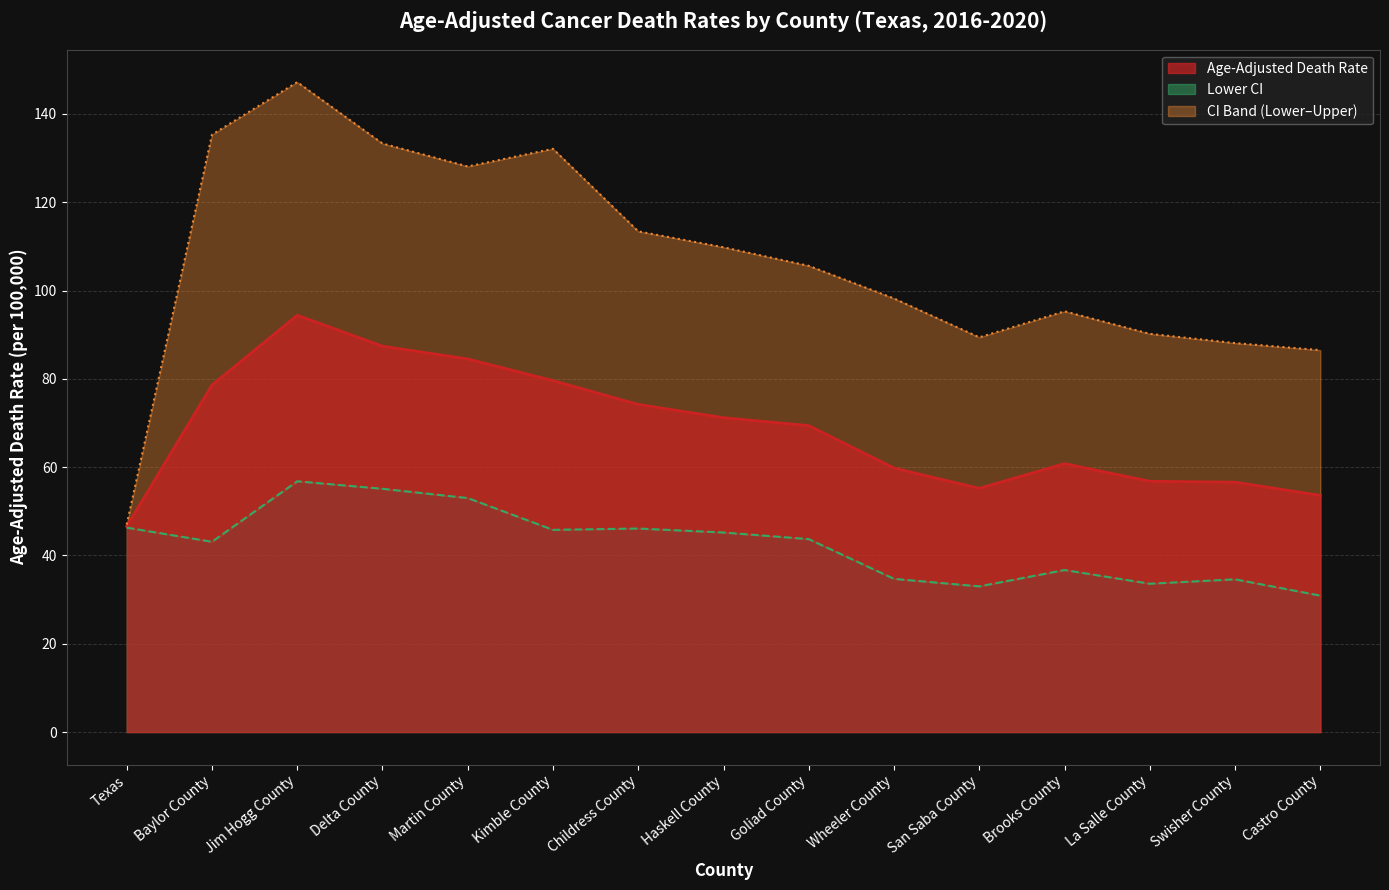

Which series has the largest range (max minus min)?

Upper CI